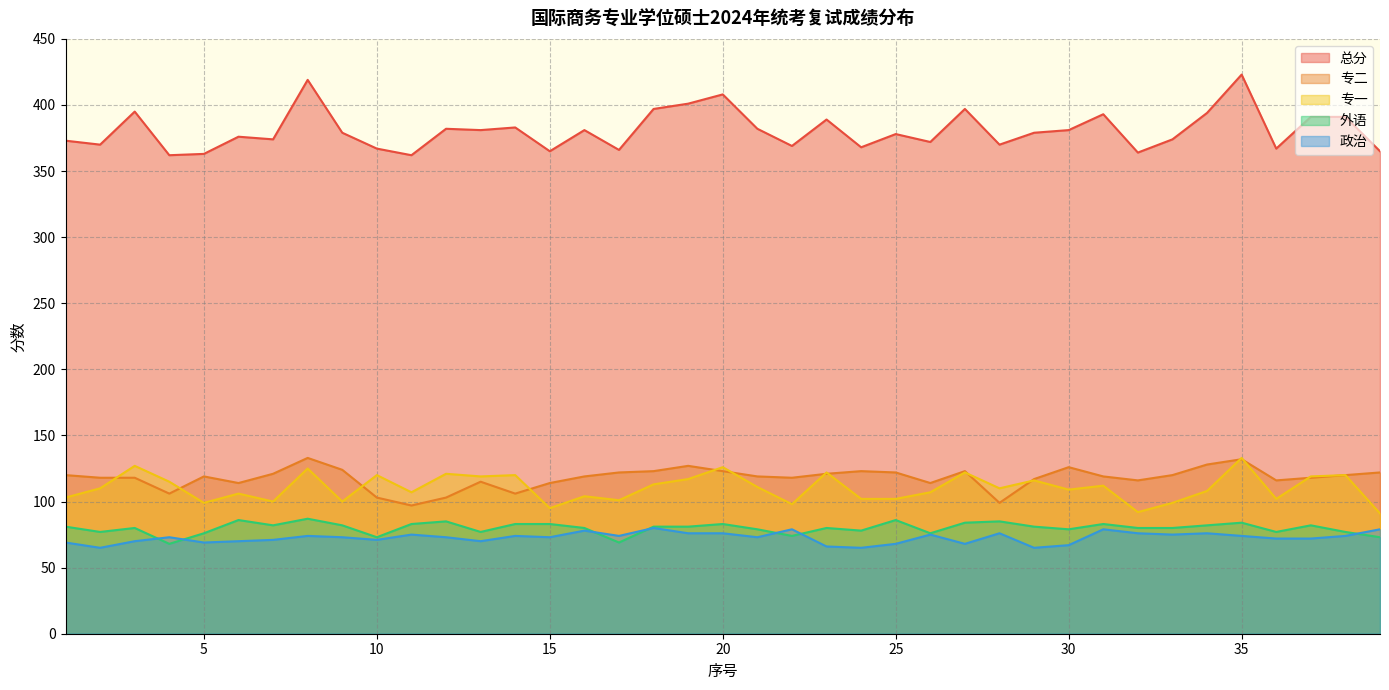

What is the spread (max minus min) of values at 17?

297